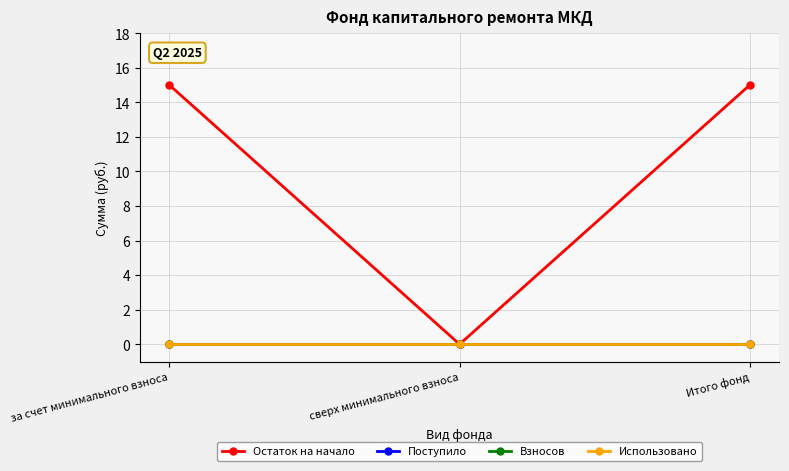

What position from the left is за счет минимального взноса?

1